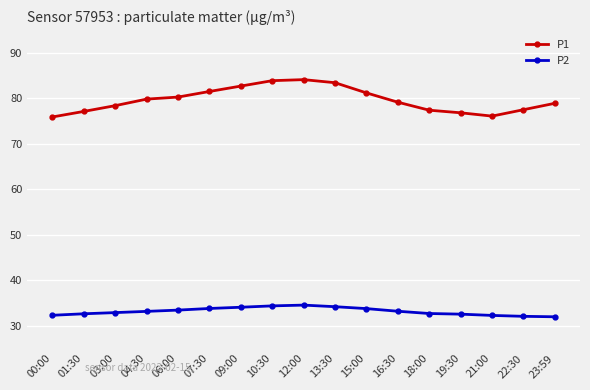

At how many categories does at least one series exceed 57?

17